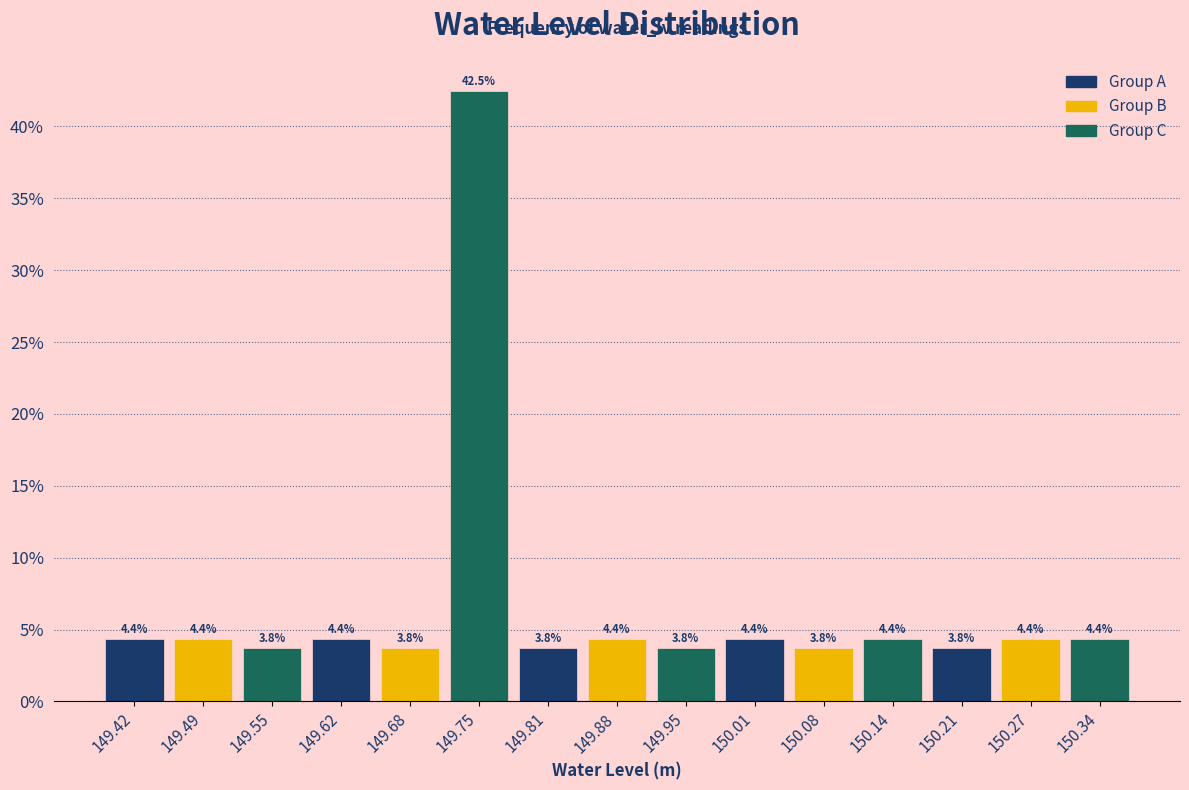

Reading left to right, list every bar in this chart as the range it spans on the x-axis followed by its height. The bar edges are not printed on the chart, so give them approximately, as read against the axis.

149.39 to 149.46: 4.4
149.46 to 149.52: 4.4
149.52 to 149.59: 3.8
149.59 to 149.65: 4.4
149.65 to 149.72: 3.8
149.72 to 149.78: 42.5
149.78 to 149.85: 3.8
149.85 to 149.91: 4.4
149.91 to 149.98: 3.8
149.98 to 150.04: 4.4
150.04 to 150.11: 3.8
150.11 to 150.17: 4.4
150.17 to 150.24: 3.8
150.24 to 150.30: 4.4
150.30 to 150.37: 4.4